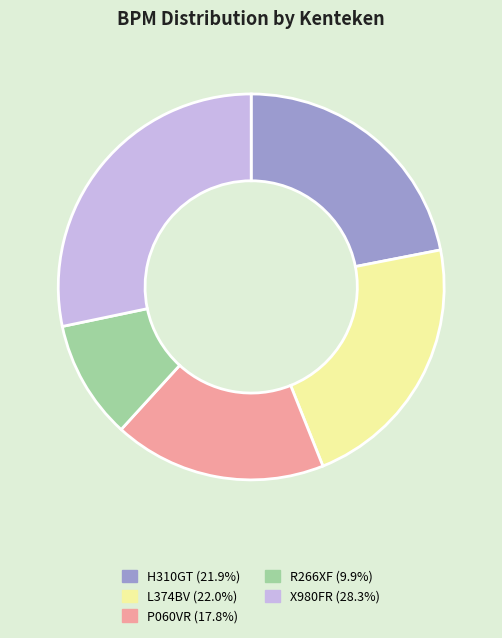

Do L374BV and H310GT together represent more than half of the pie?

No